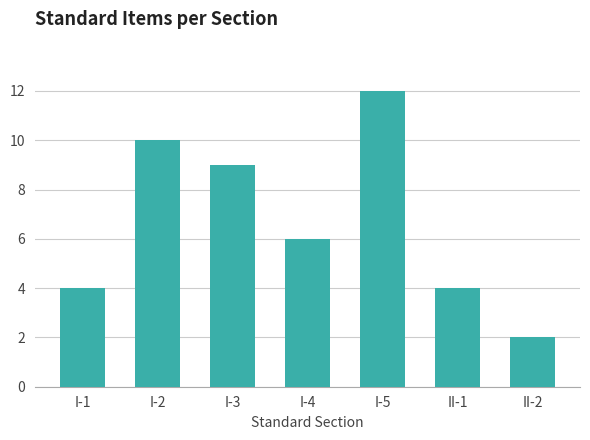

Reading left to right, what are all the values shown in this chart?

4	10	9	6	12	4	2